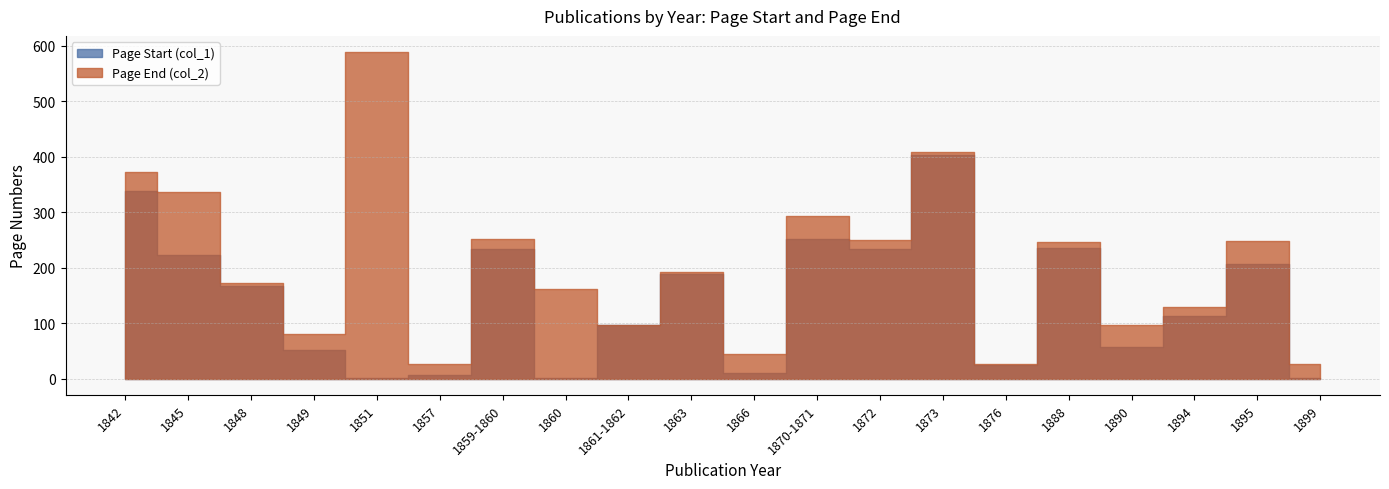

At which category is the sum across all series the highest?

1873